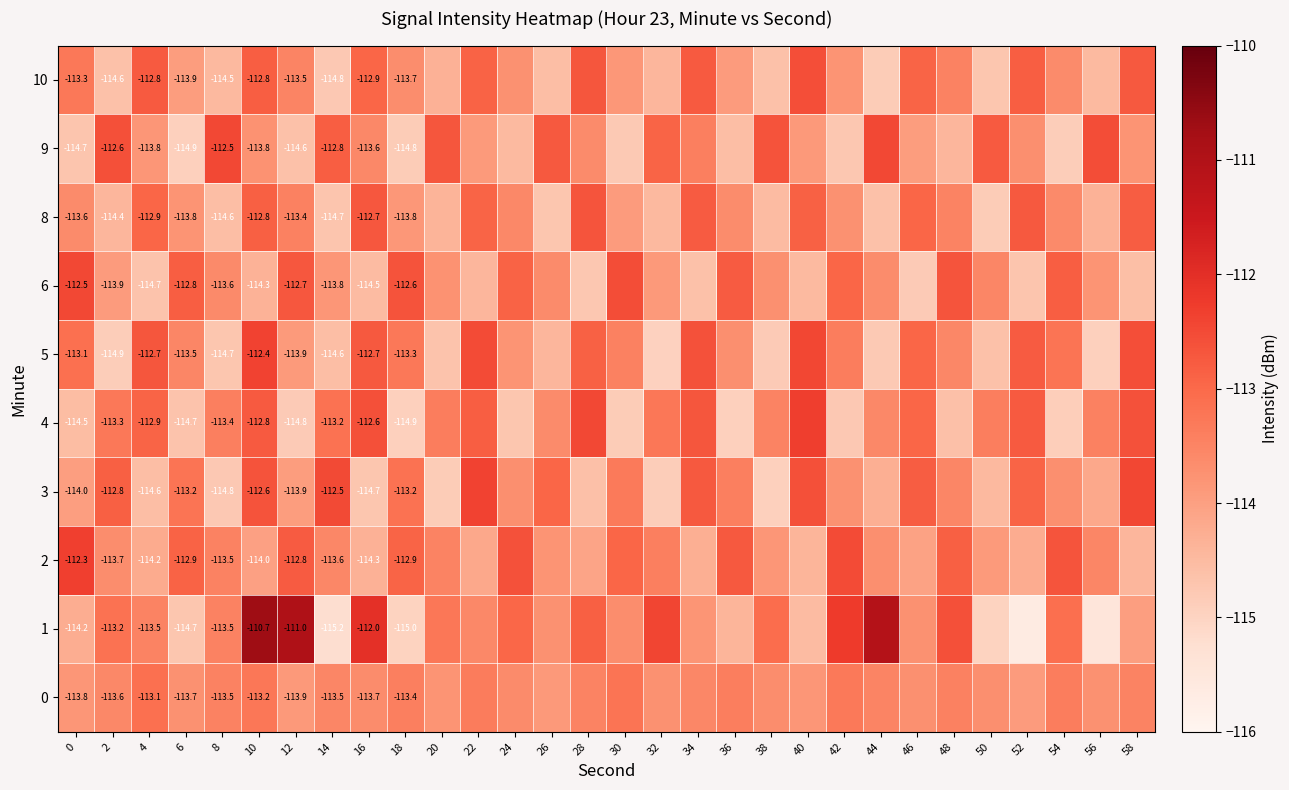

List the series in order of their peak value, highest first.

1, 4, 2, 3, 5, 6, 9, 10, 8, 0